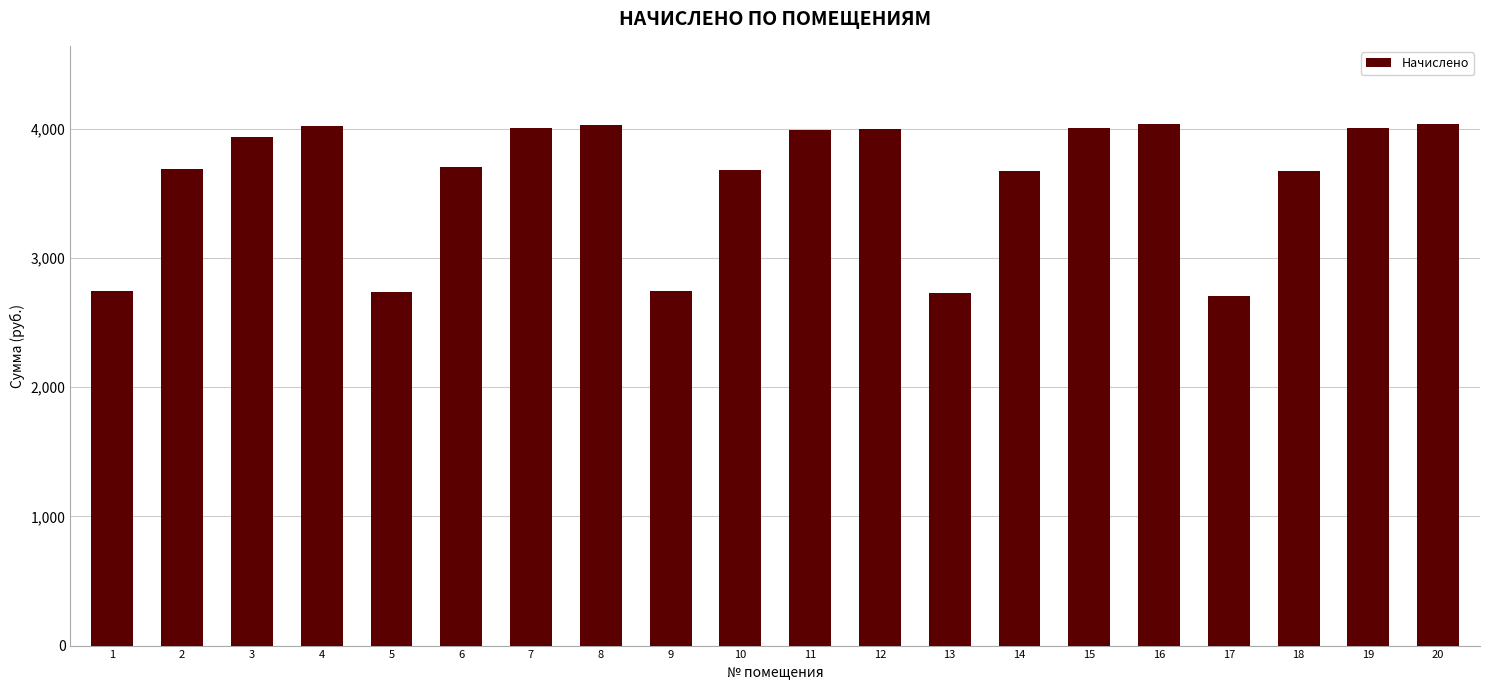

What is the sum of all values?

72176.2